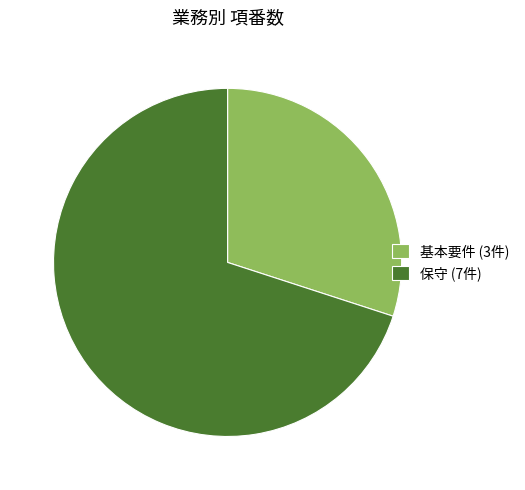

Count the number of slices in the pie.

2